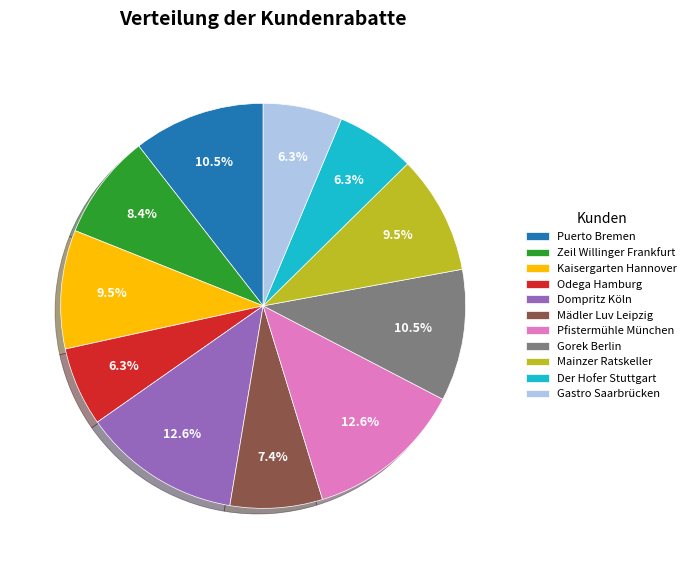

To the nearest percent, what percentage of the pie is Zeil Willinger Frankfurt?

8%